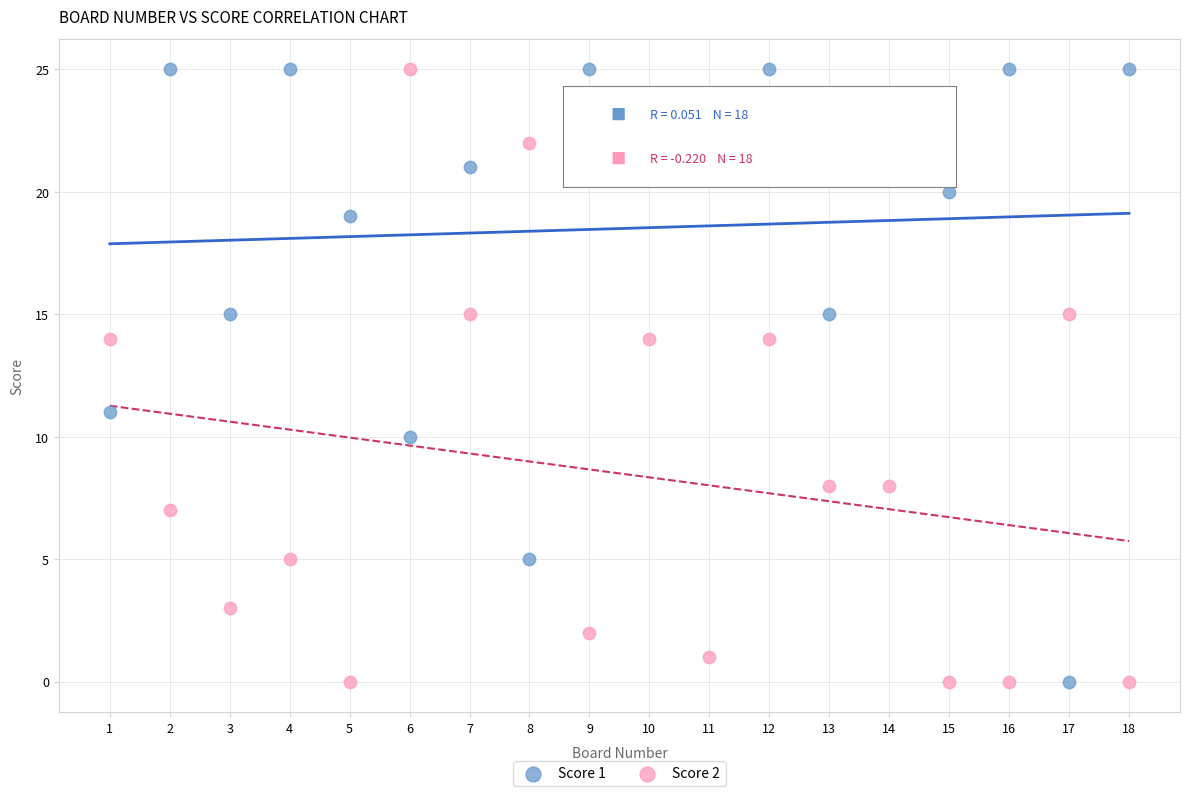

What is the X range (max minus min) for the scatter plot?

17